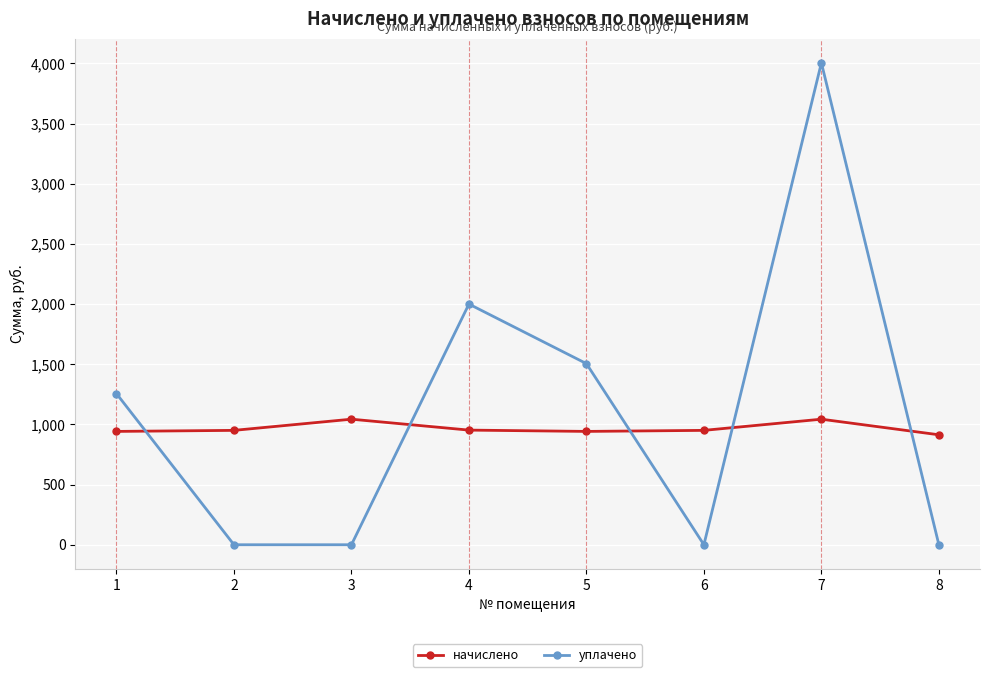

At 8, list the series in order from largest to smallest.

начислено, уплачено